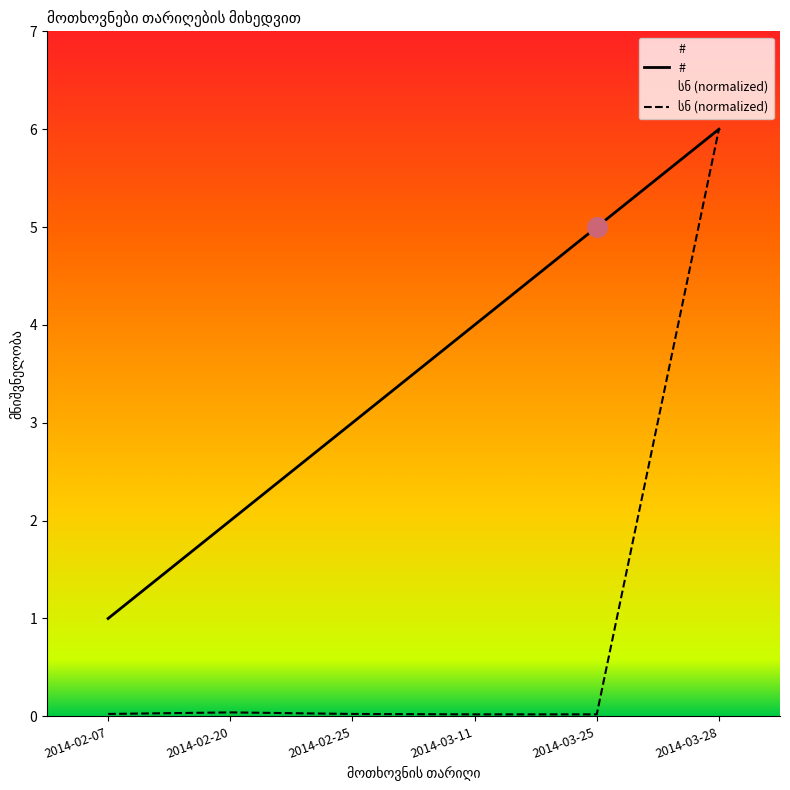

What is the total value across all series at 2014-02-25?

3.0